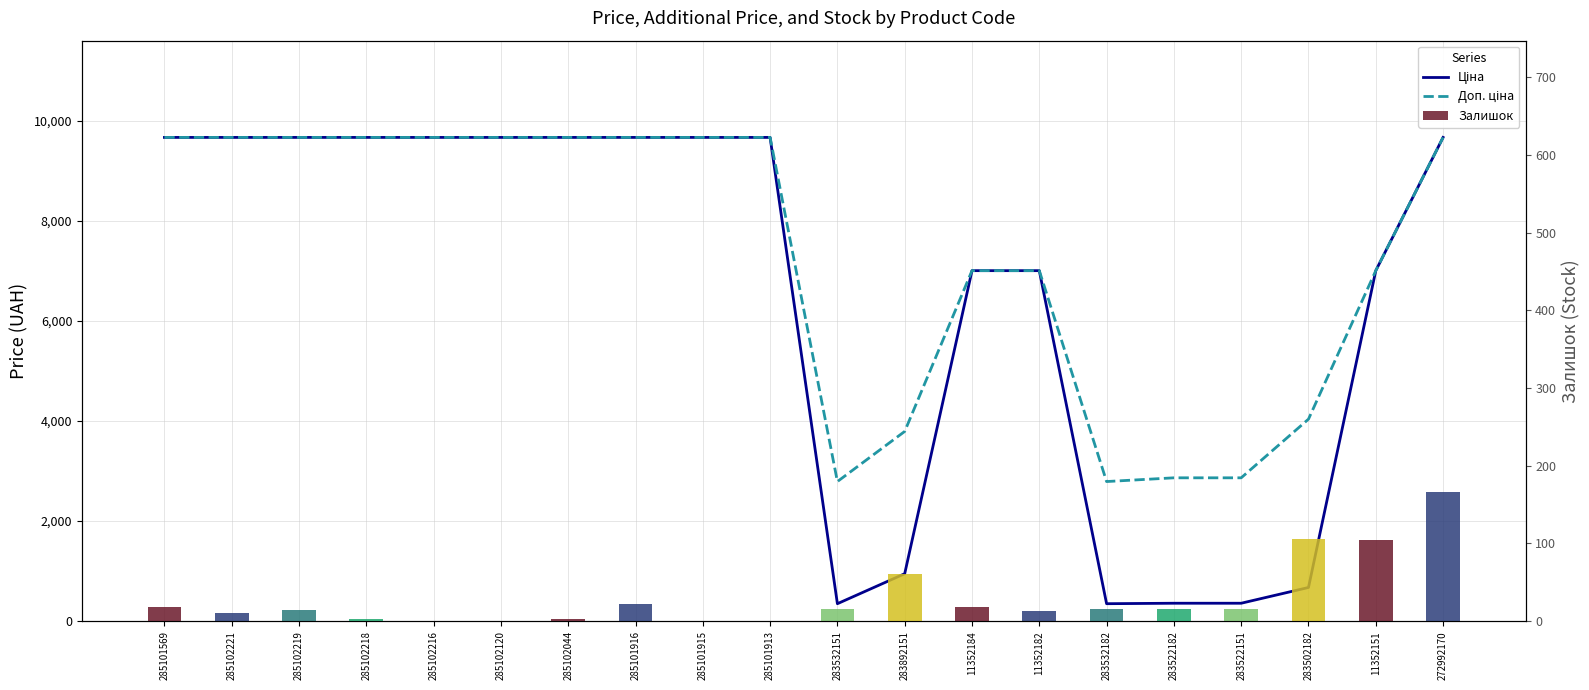

Does the chart contain stacked bars?

No